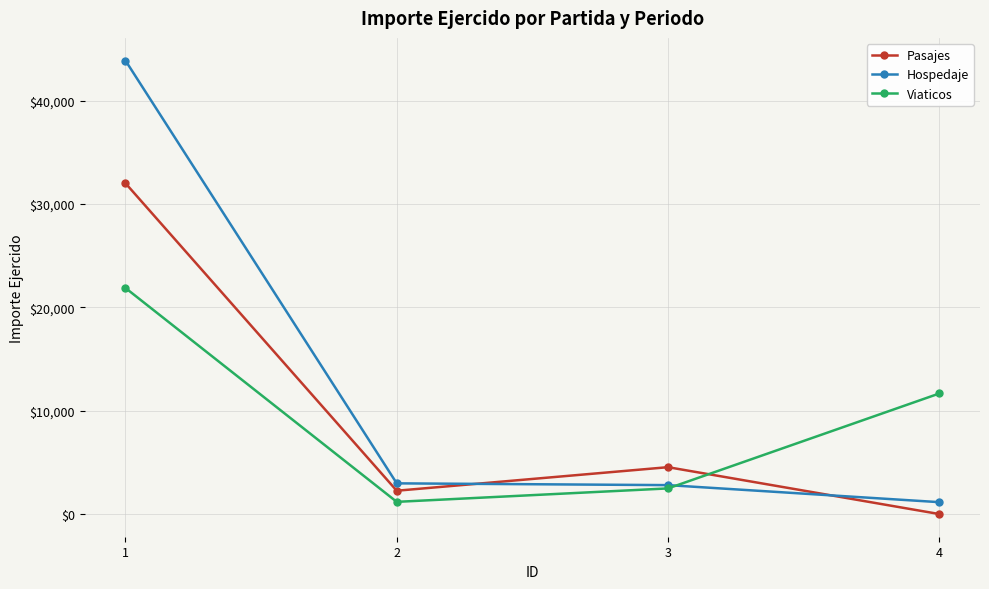

What are all the series names shown in the legend?

Pasajes, Hospedaje, Viaticos